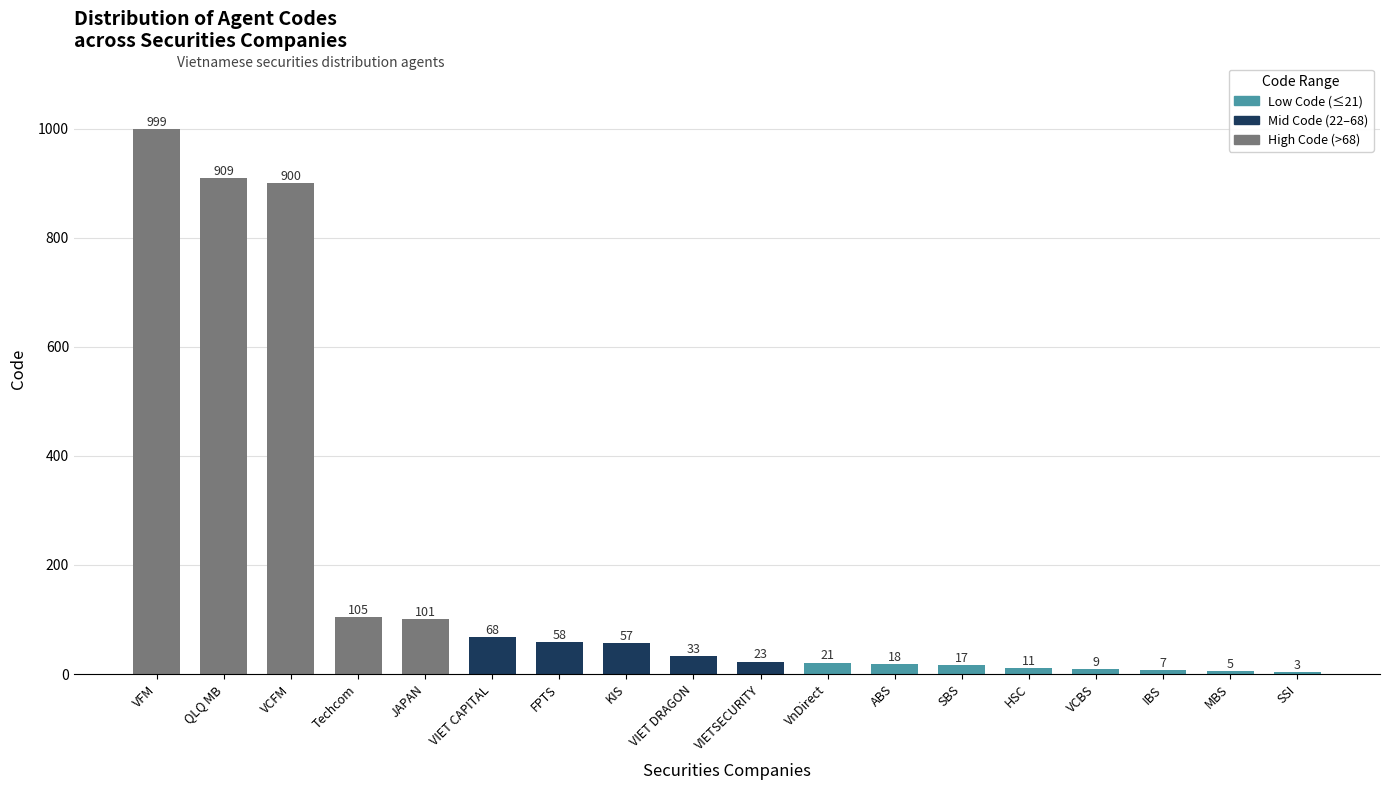

What is the average value?

186